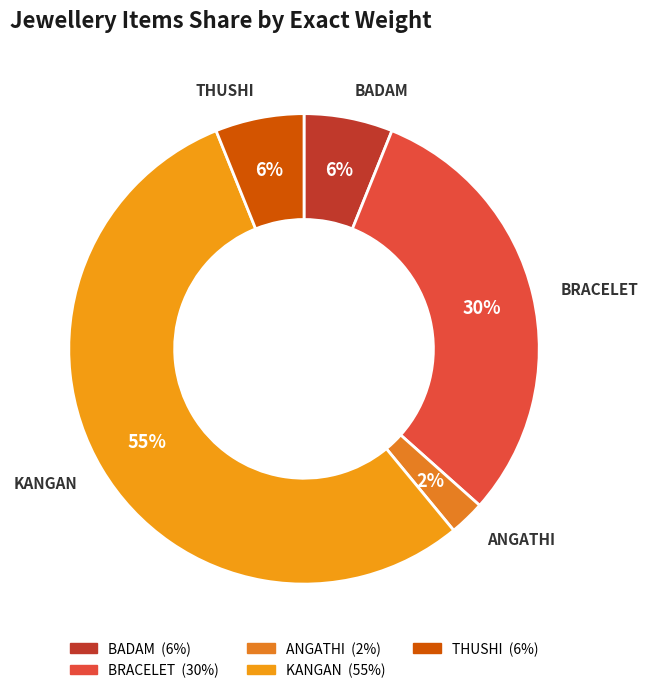

Between BRACELET and KANGAN, which is larger?

KANGAN